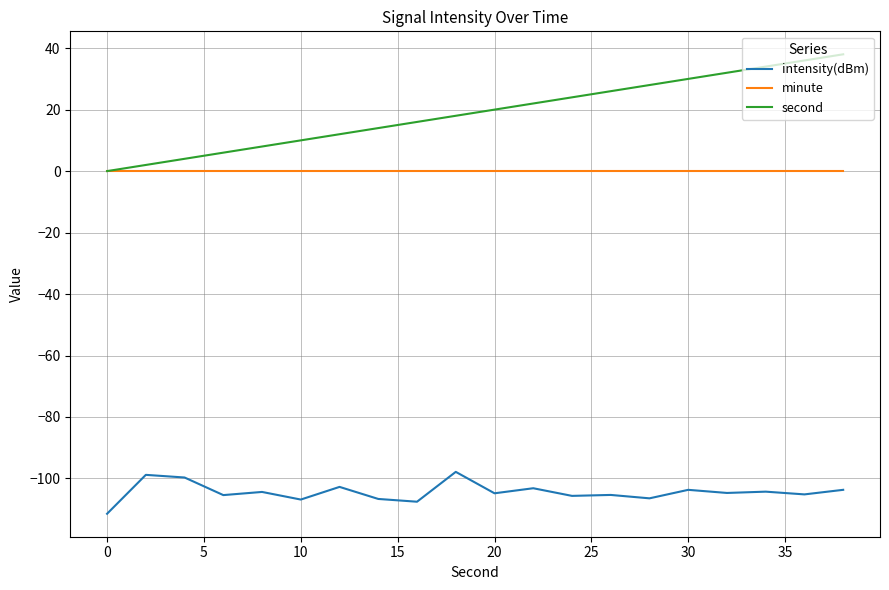

Which series has the largest total across all categories?

second